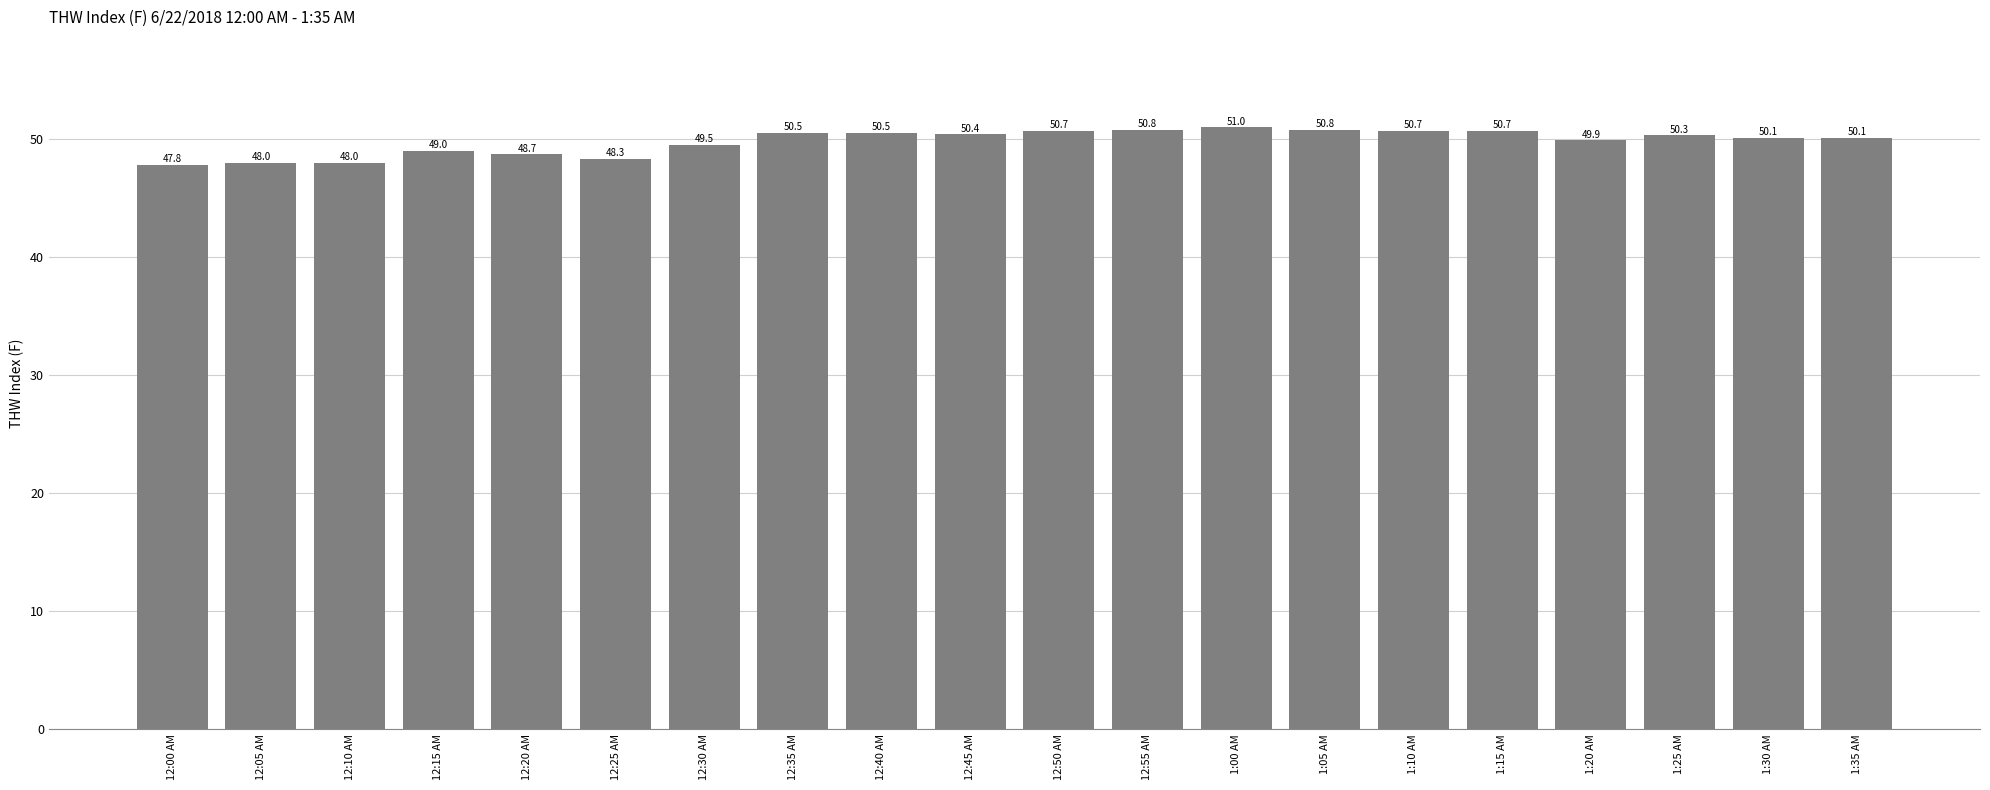

Count the number of values greater than 50.

12